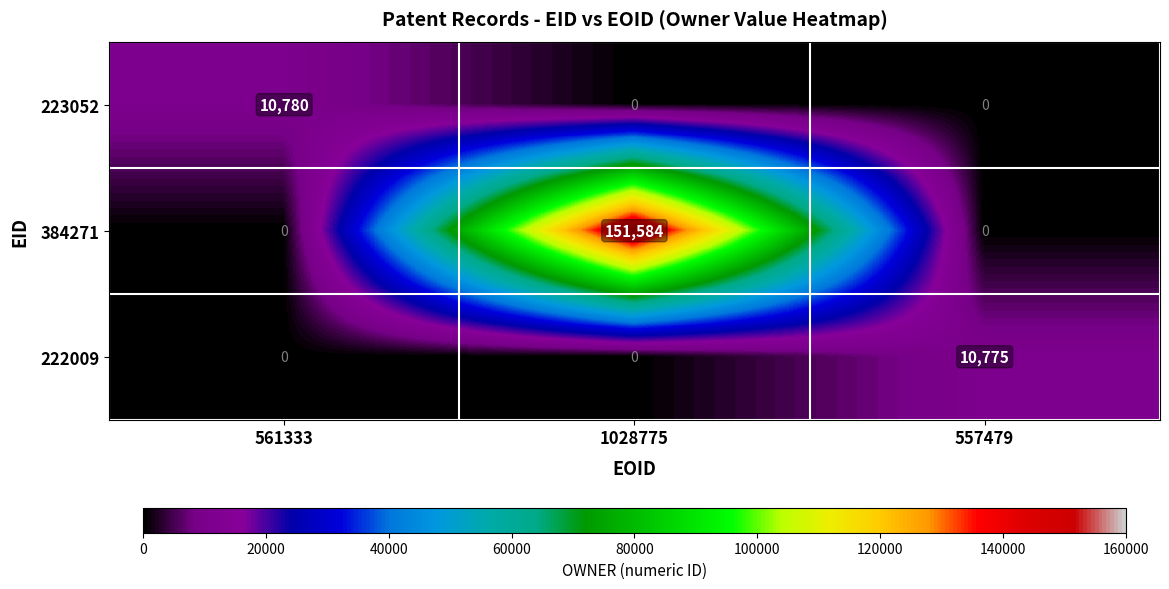

Is it true that 222009 equals -4454 at 1028775?

False